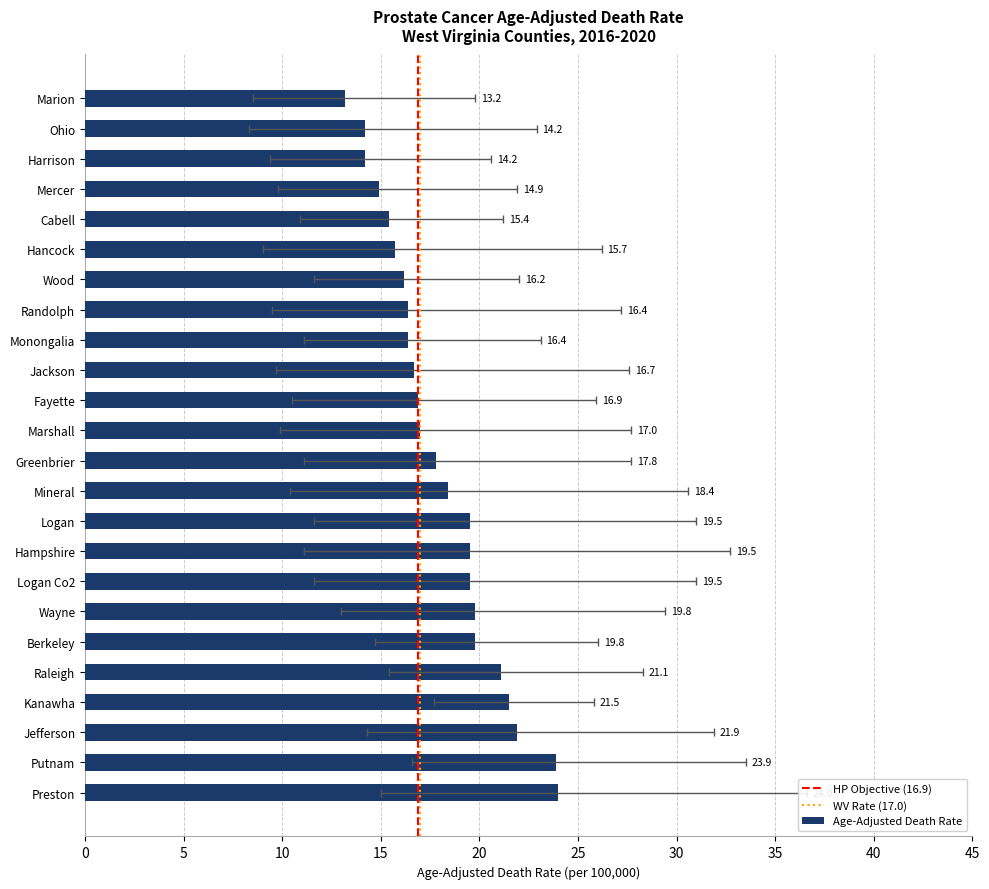

Which has a higher value, Jefferson or Preston?

Preston